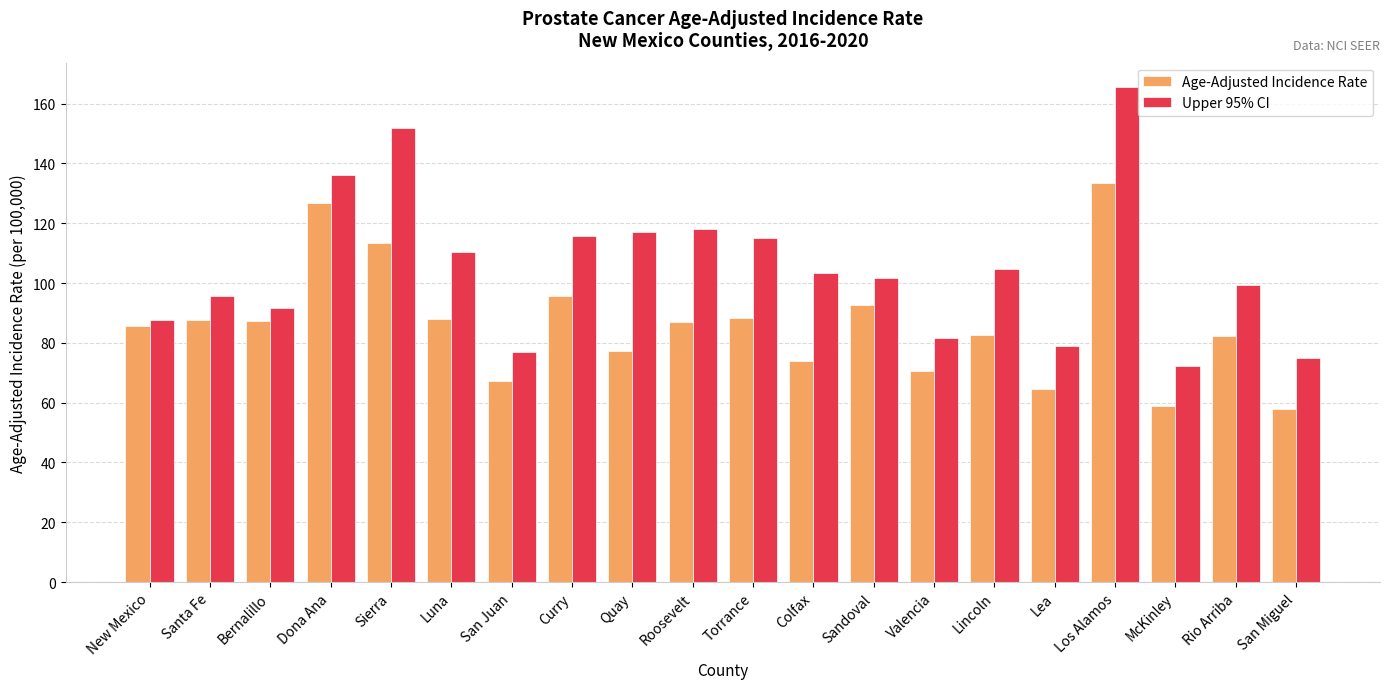

What is the total value across all series at Torrance?

203.5